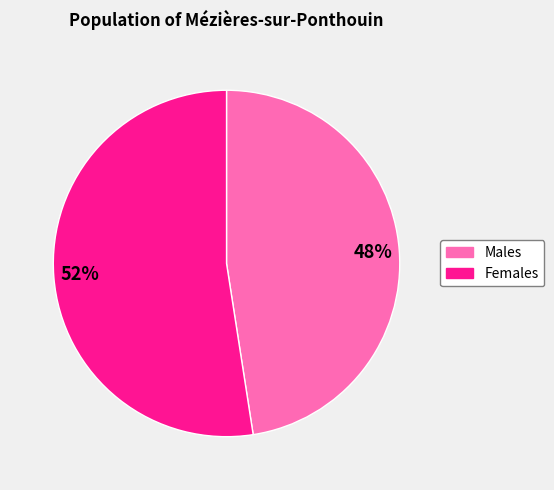

Count the number of slices in the pie.

2